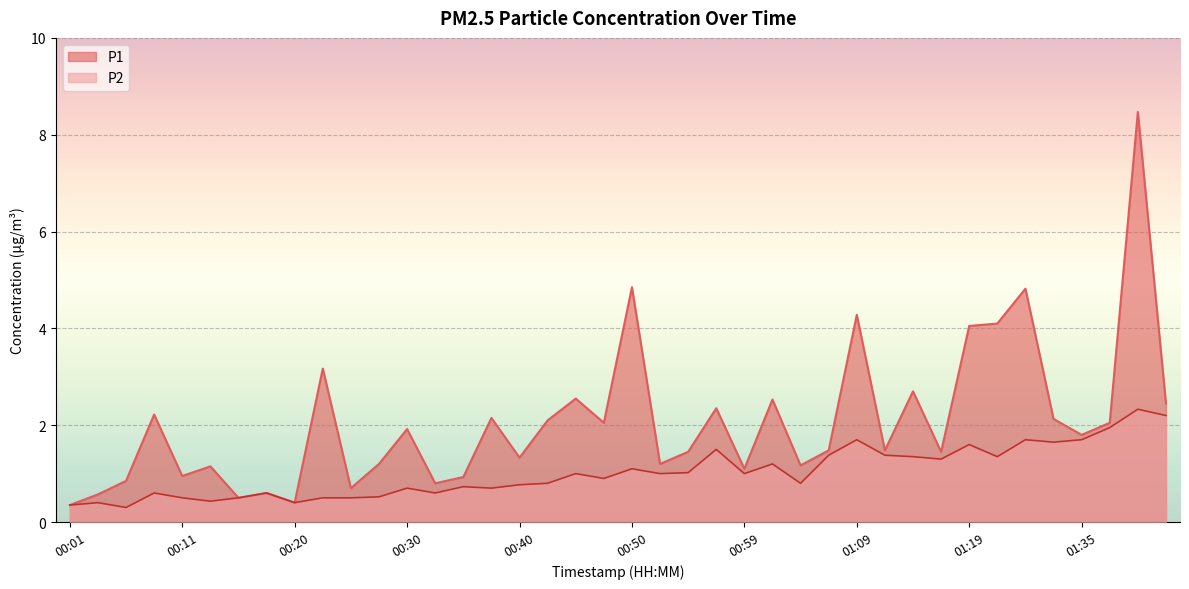

What is the average value of the P2 series?

1.0